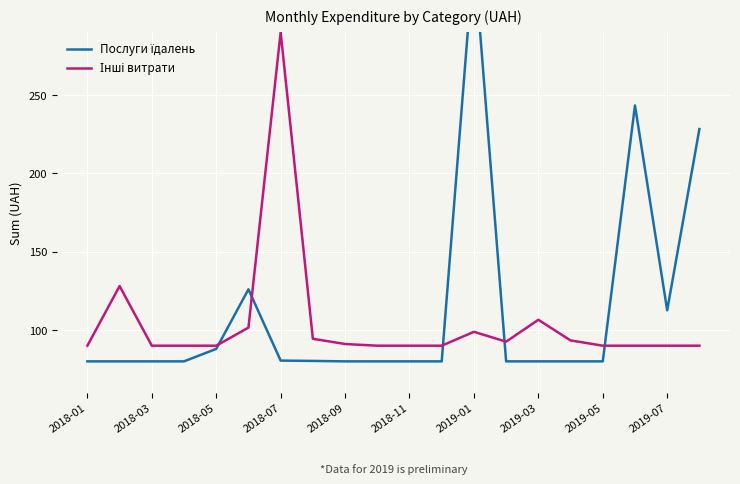

How many data points in Послуги їдалень are above 80?

8